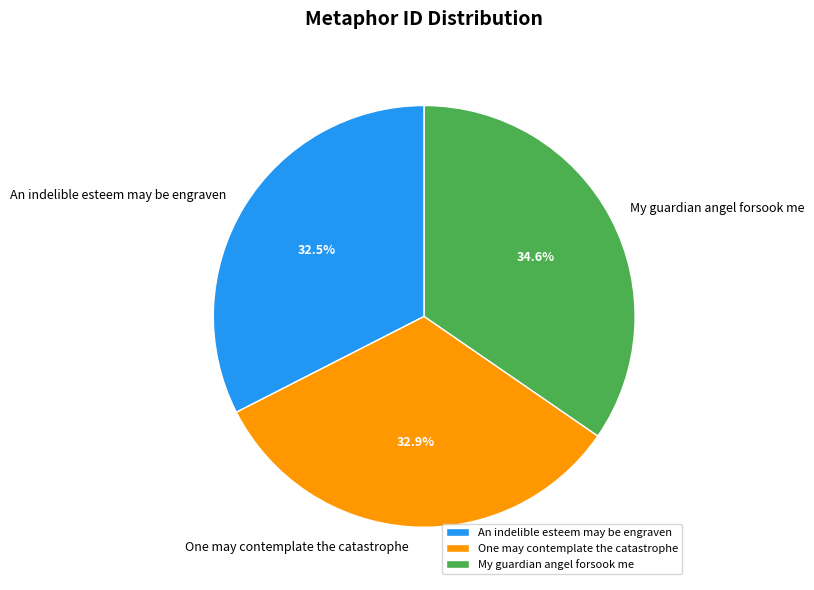

What percentage is the One may contemplate the catastrophe slice, to the nearest percent?

33%